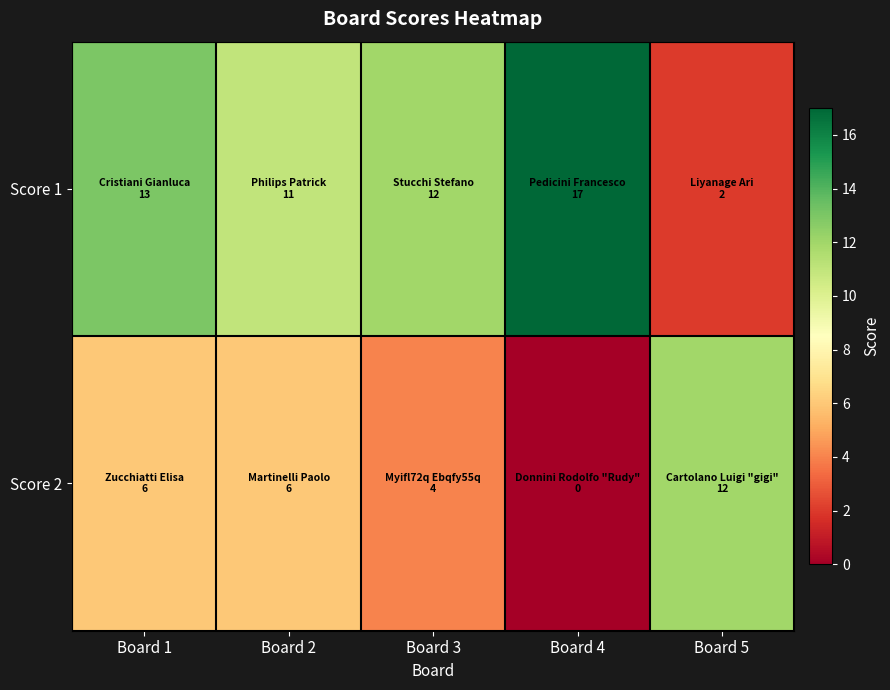

At how many categories does at least one series exceed 10?

5